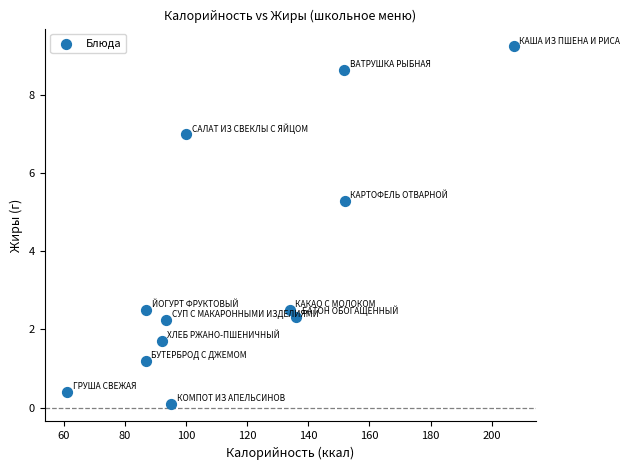

What Y value in the scatter plot is closest to 4?

5.3